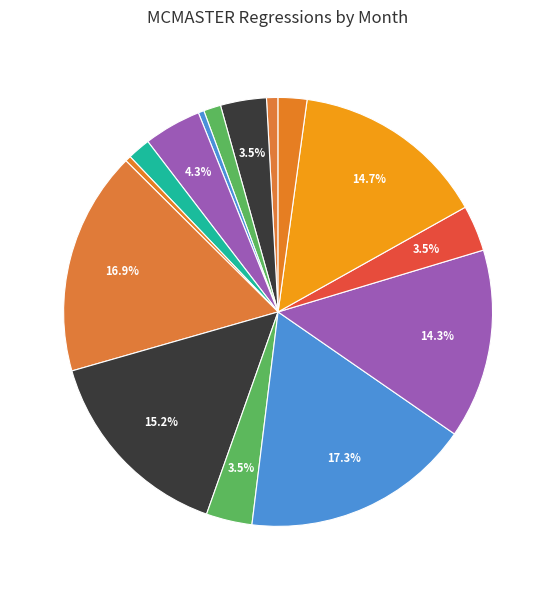

How many segments does this pie chart have?

15